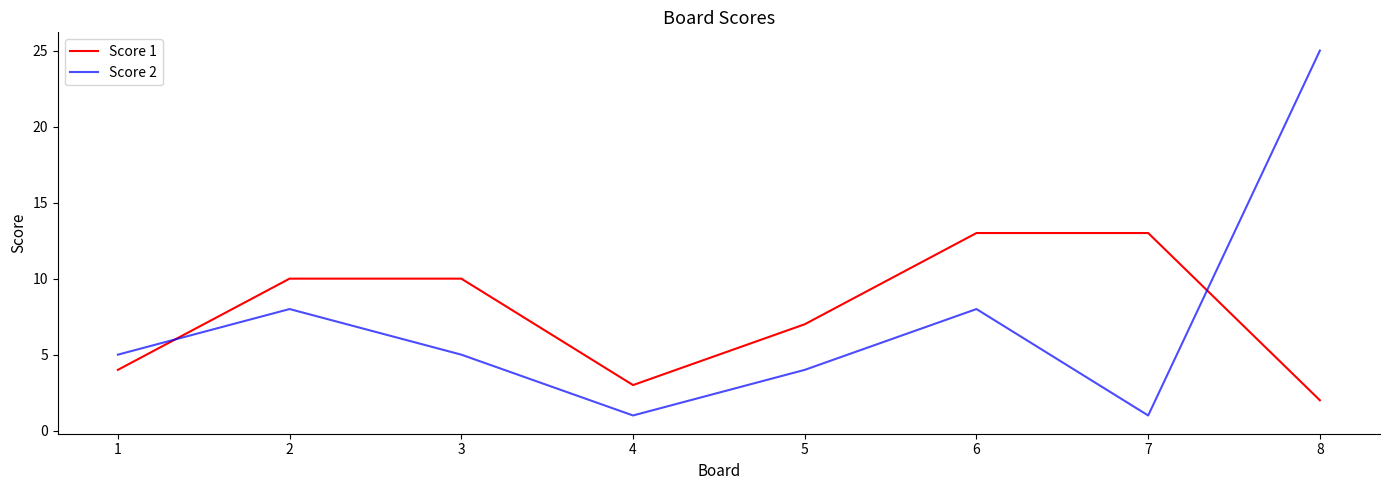

The value of Score 1 at 1 is 4. True or false?

True